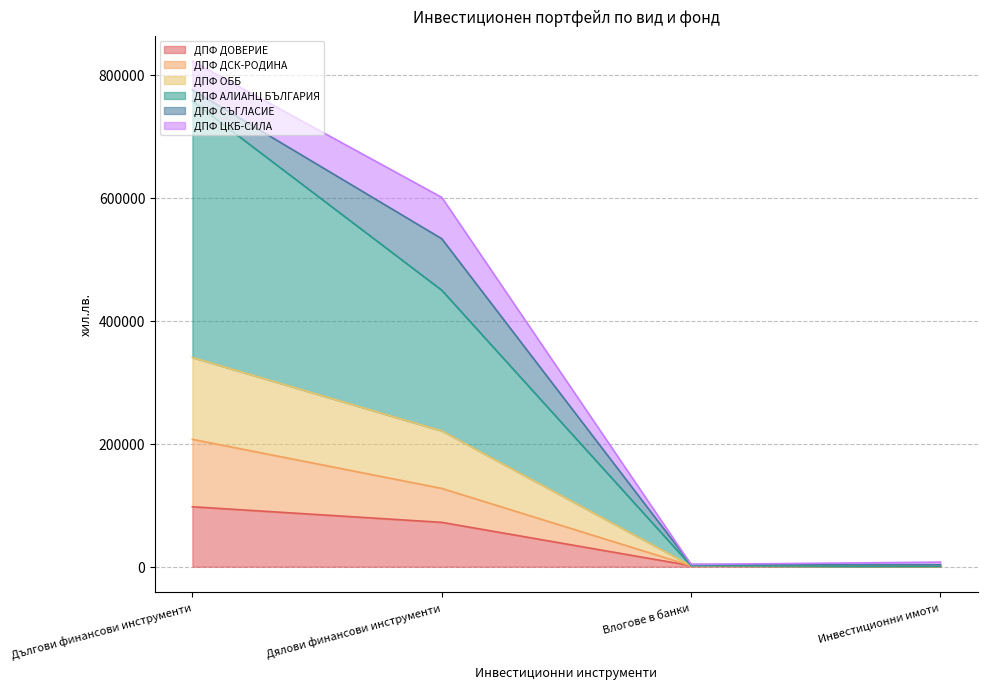

What is the spread (max minus min) of values at Инвестиционни имоти?

2754